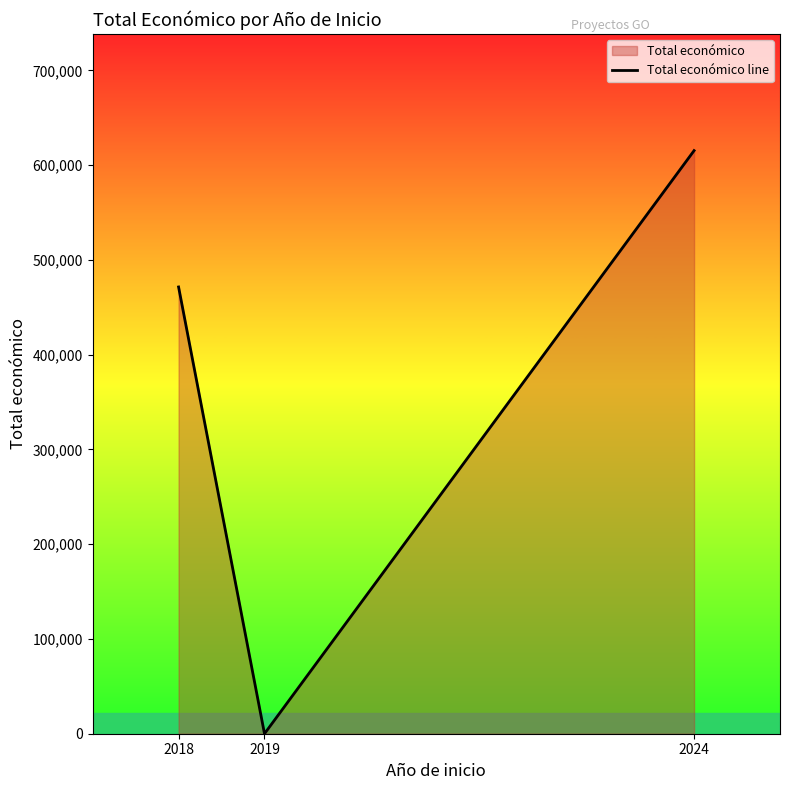

Read the value at 2018, to the nearest 10.

471470